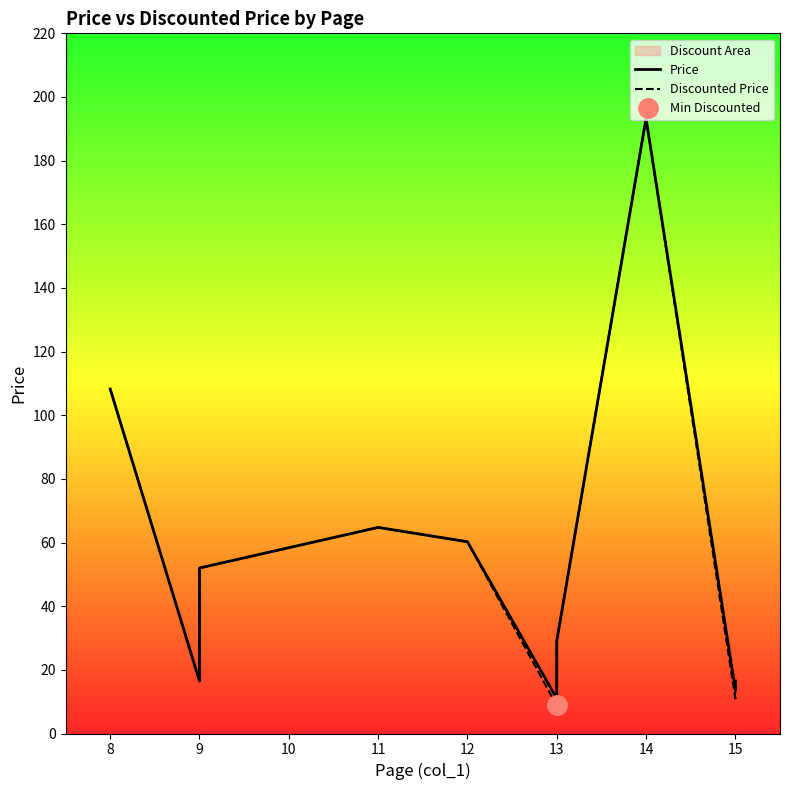

What is the value of the Price point at the 11th from the left?

11.0